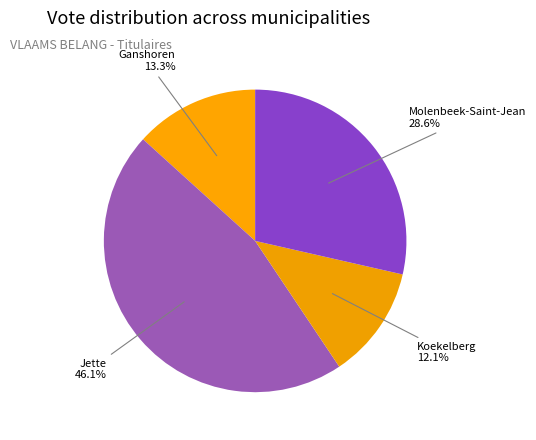

Is there any slice that represents more than half of the pie?

No